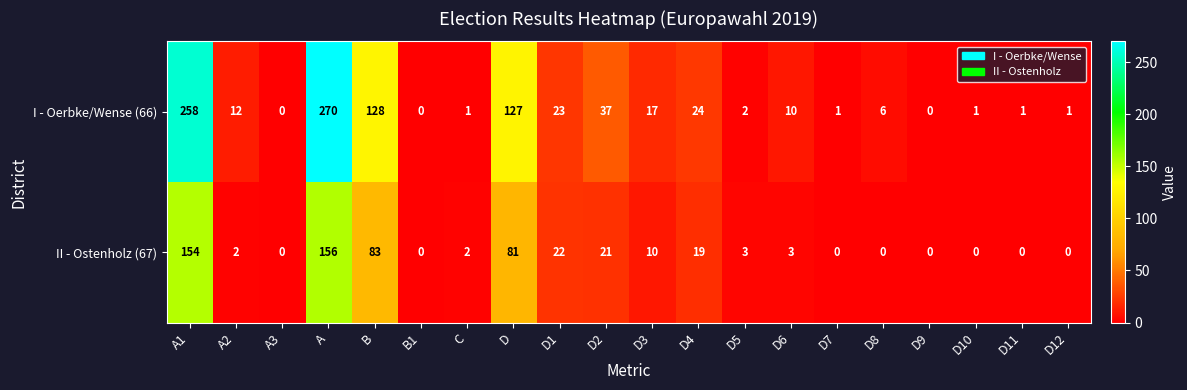

The I - Oerbke/Wense (66) series shows 128 at B. True or false?

True